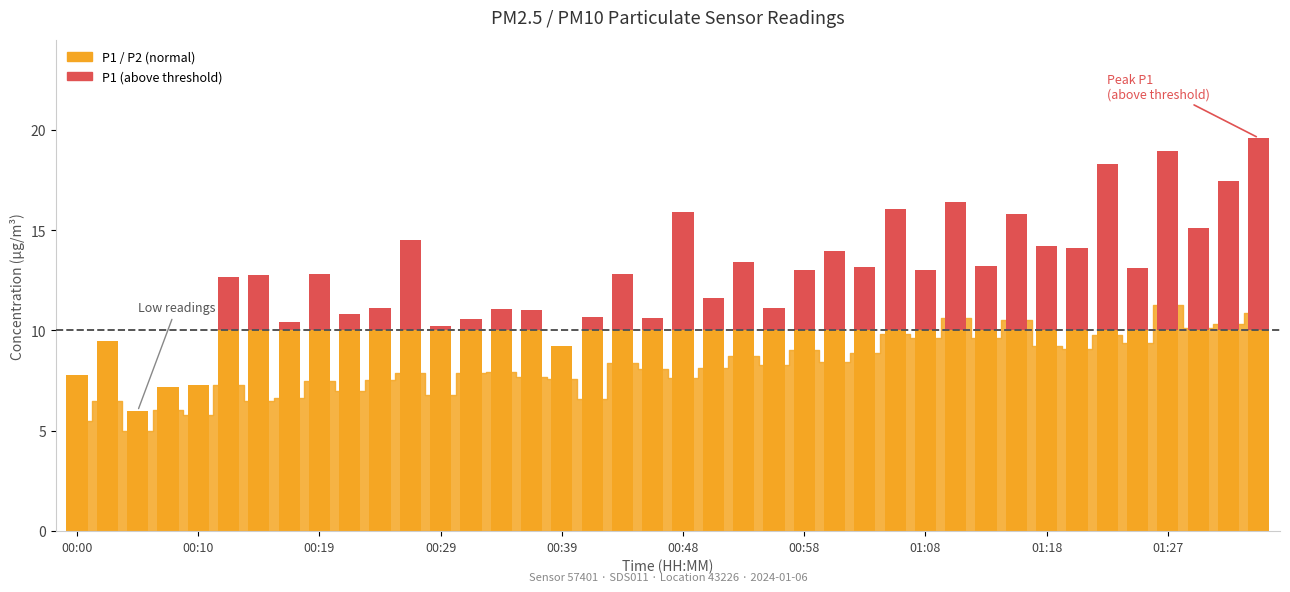

At which label does P2 first exceed 8?

00:44